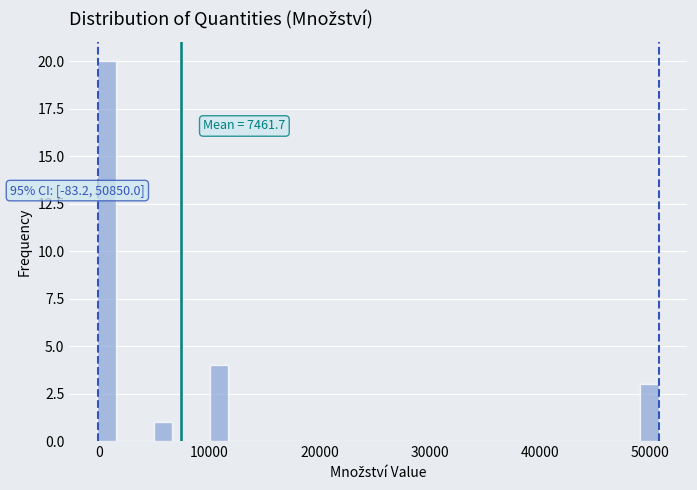

Around what value on the x-axis is the tallest bar? Give the approximate position of its centre, as read against the axis.

1000